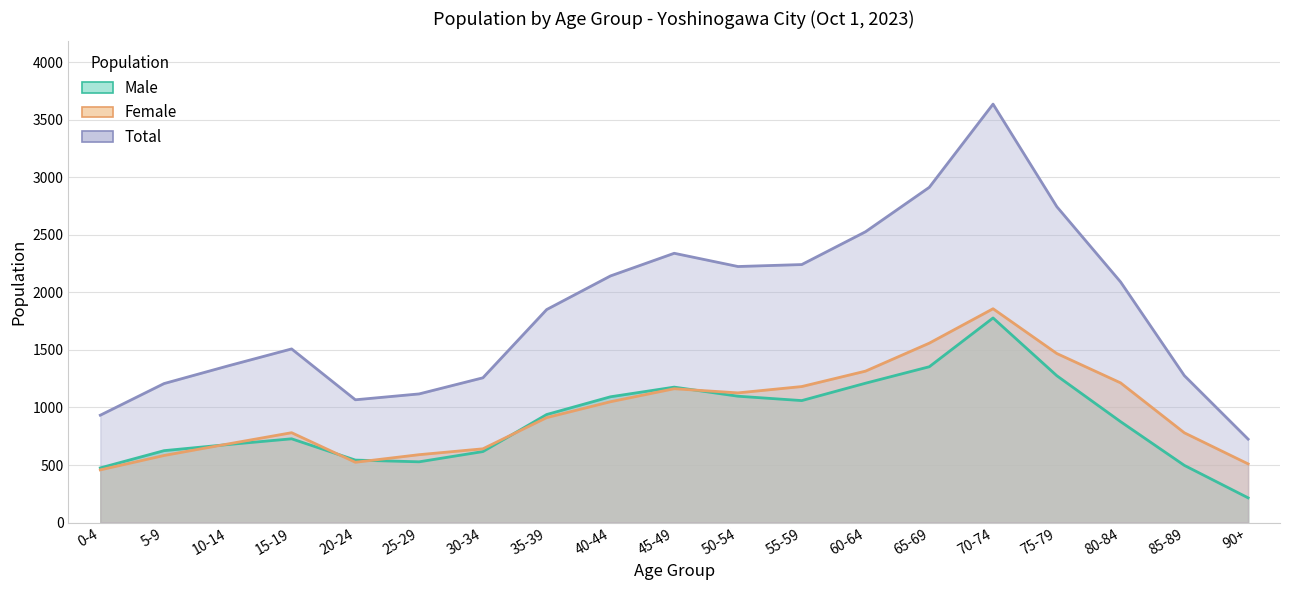

Where is Total nearest to the value 2180?

40-44